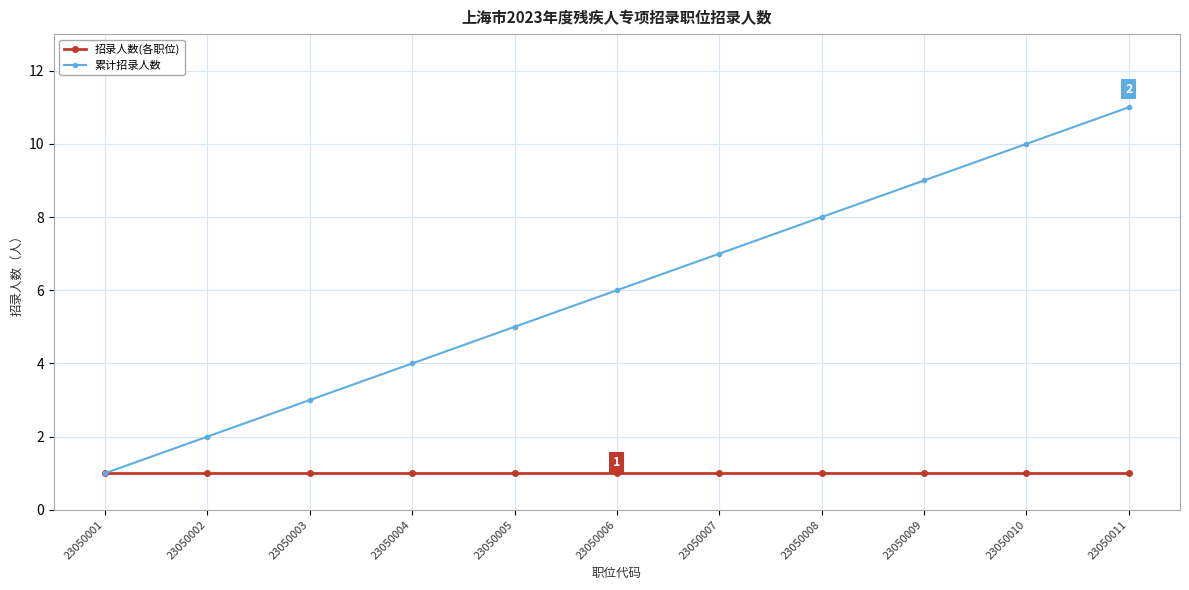

What is the total value across all series at 23050006?

7